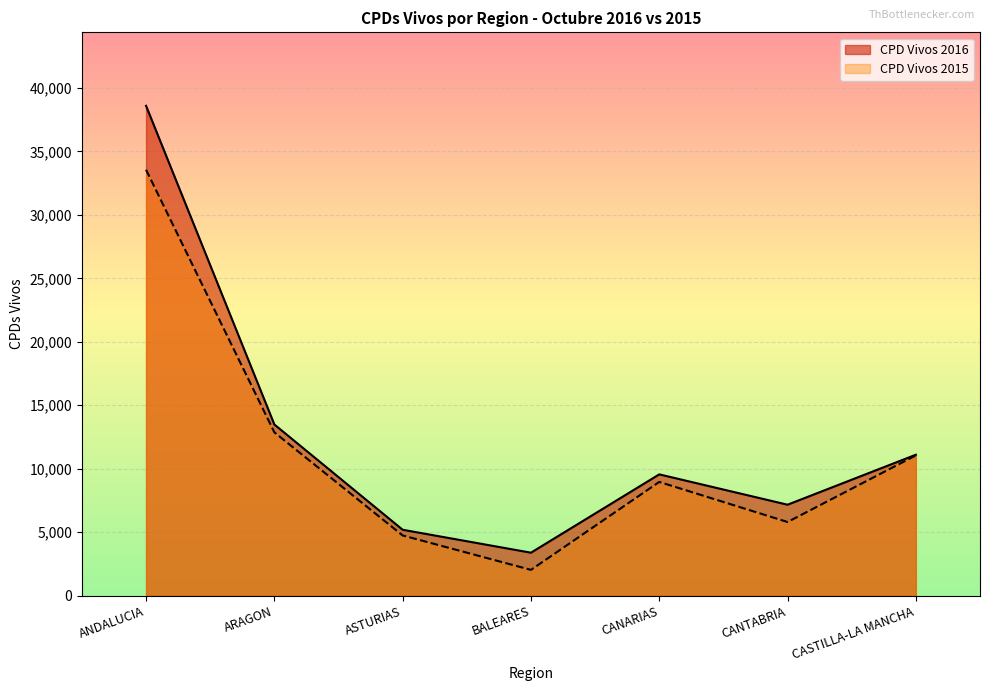

What is the smallest value displayed?

2030.0